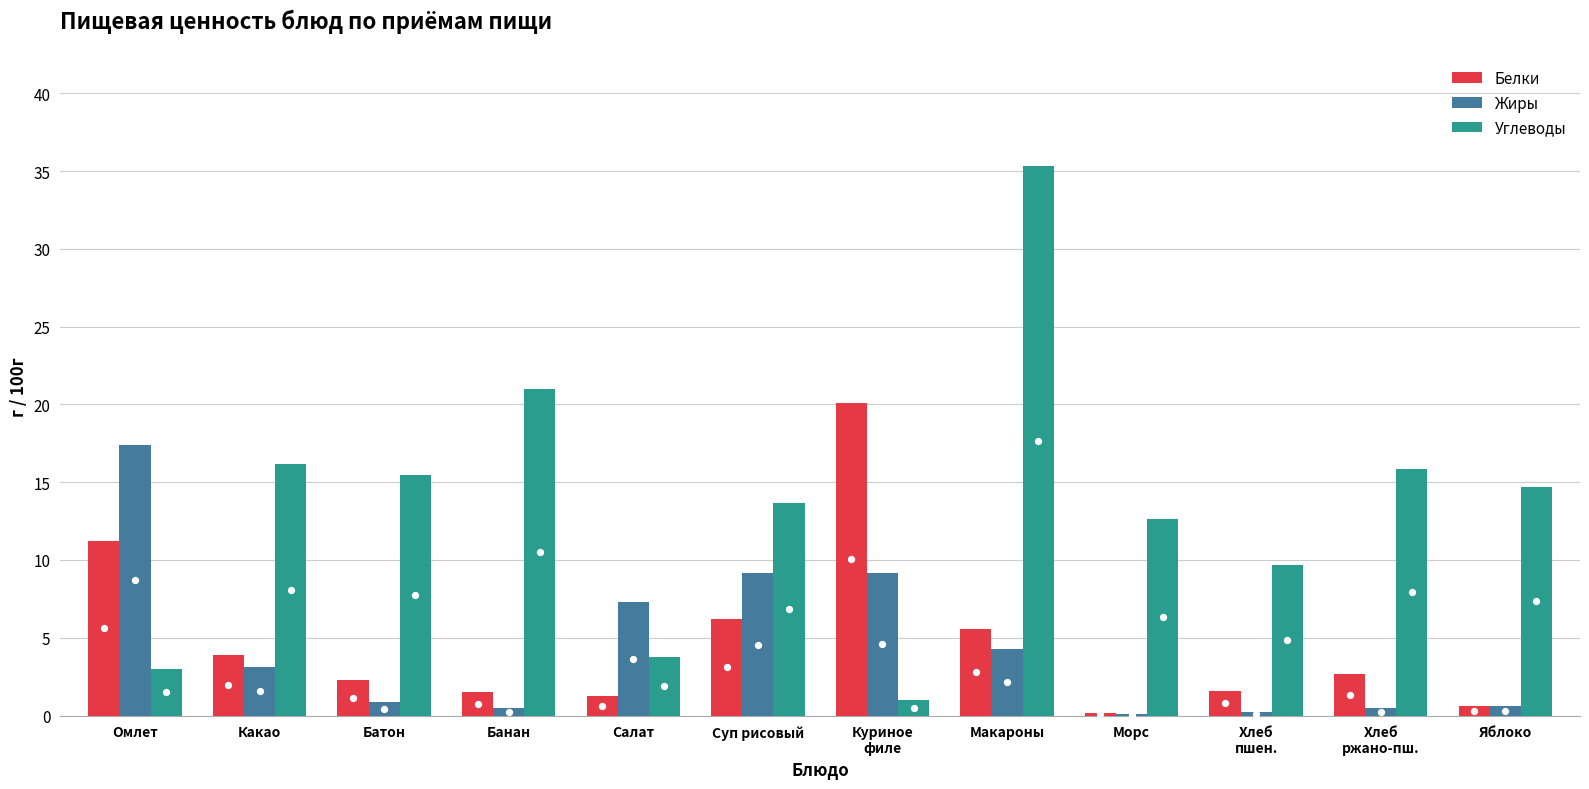

What is the total value across all series at Салат?

12.3